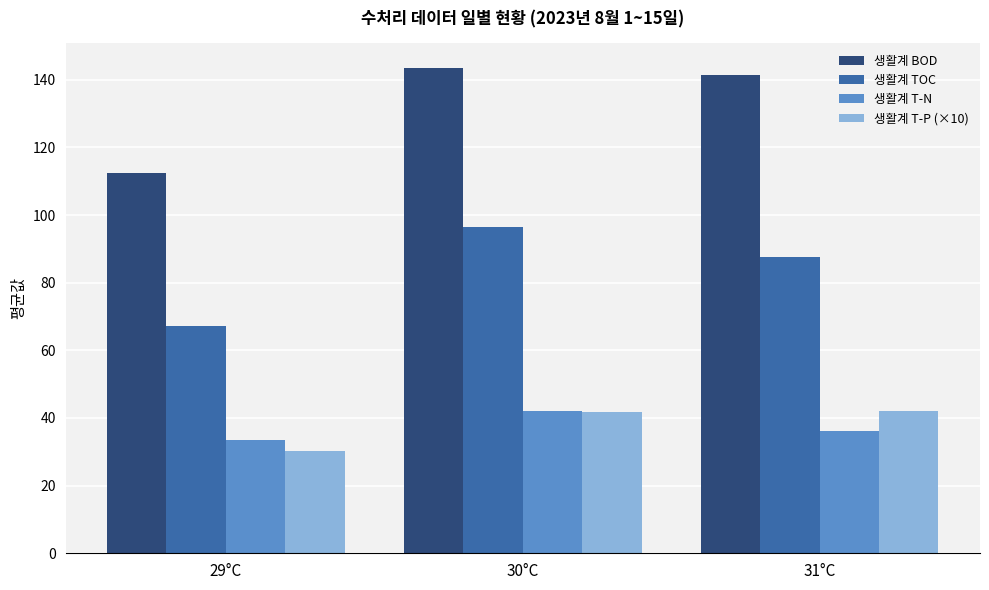

The value of 생활계 TOC at 31°C is 122.3. True or false?

False